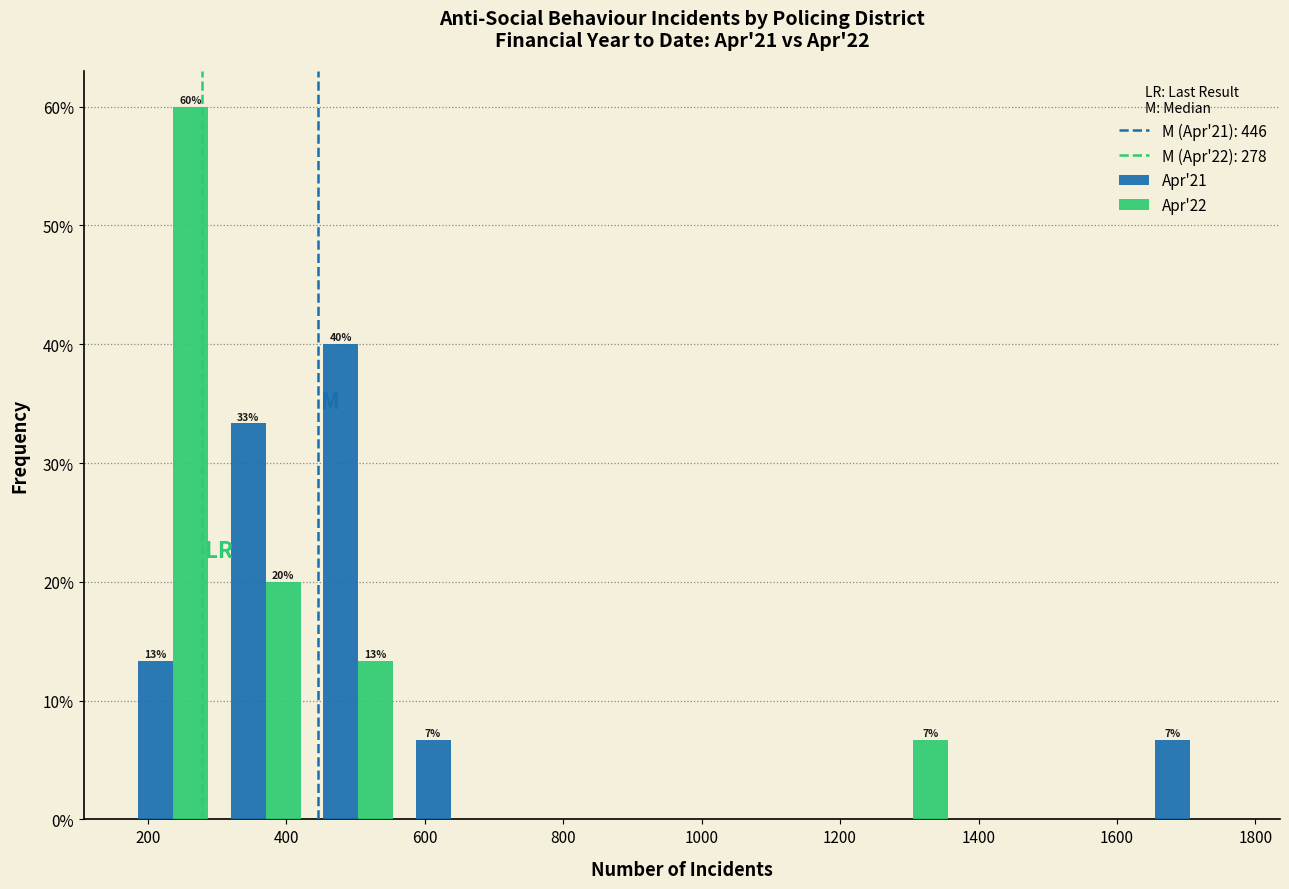

In the Apr'22 series, which range on the x-axis has the tallest bar?

180 to 300